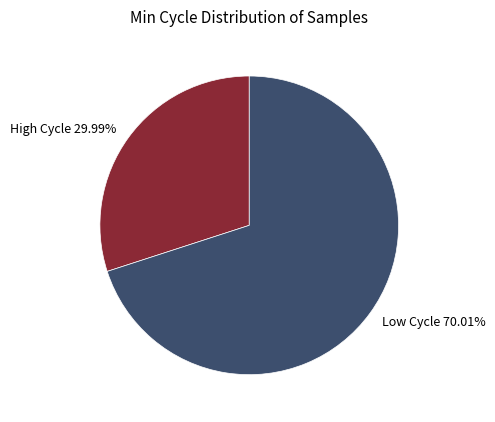

Which slice is the smallest?

High Cycle 29.99%